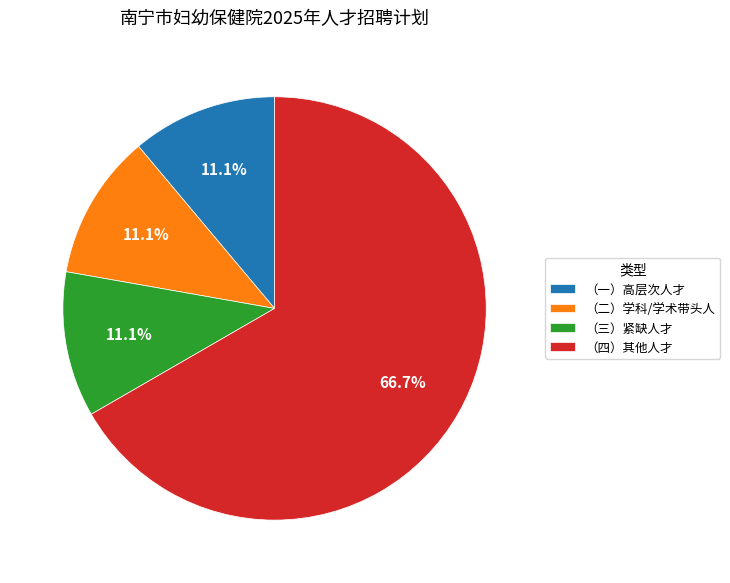

Count the number of slices in the pie.

4